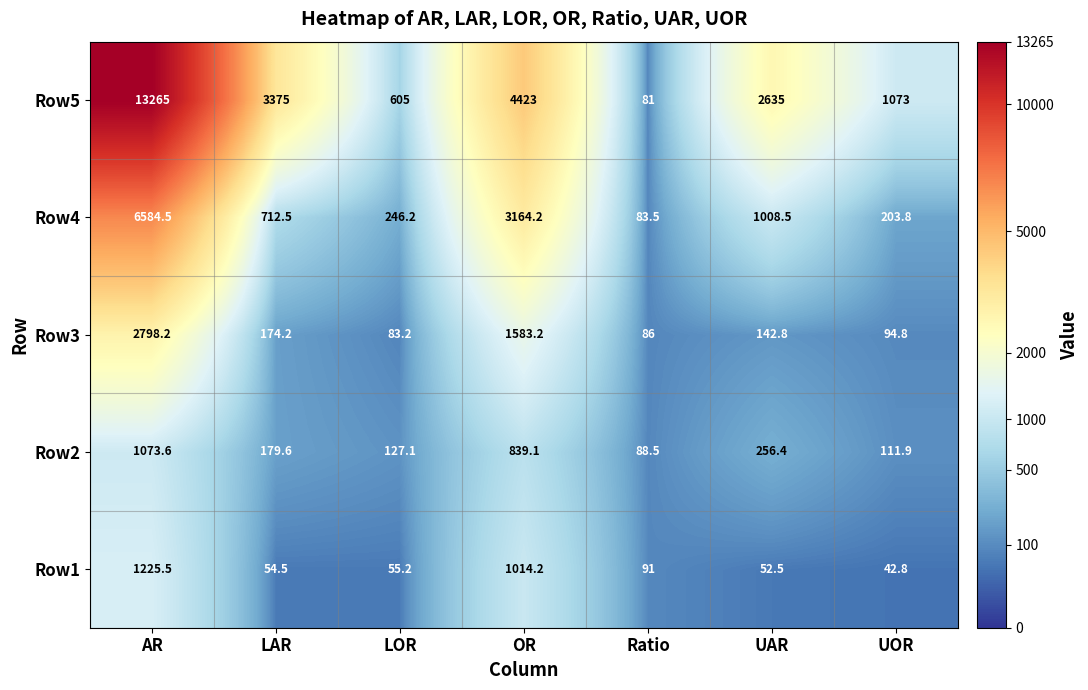

The value of Row2 at OR is 1440.0. True or false?

False